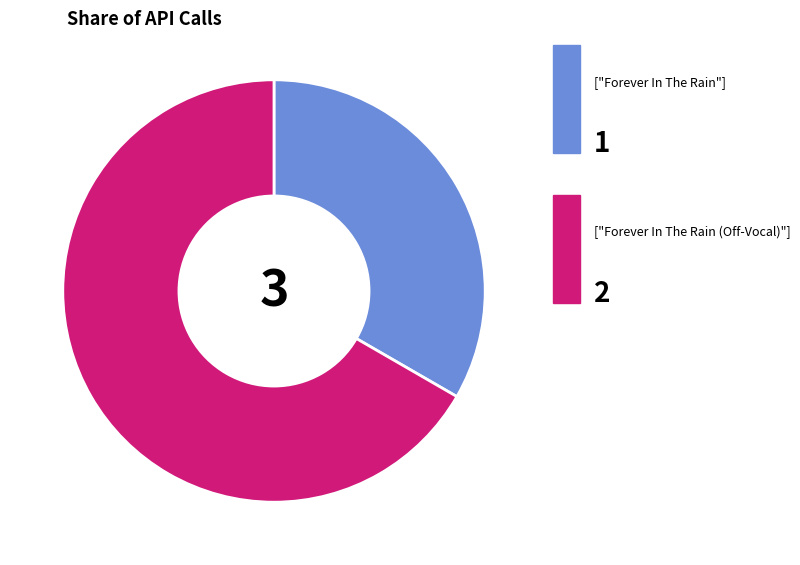

Does any single category account for the majority?

Yes